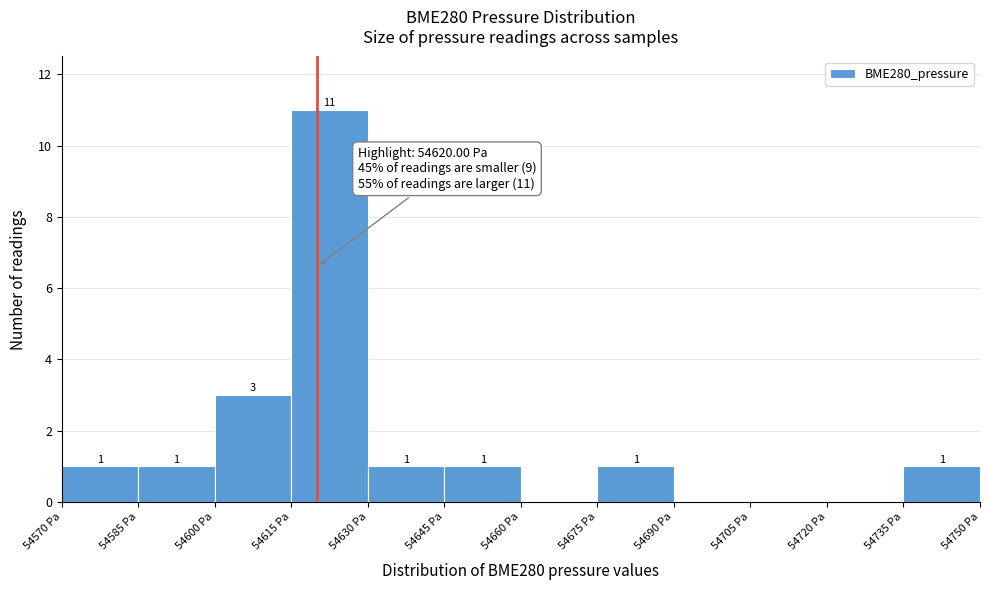

Which range on the x-axis has the tallest bar?

54615 to 54630